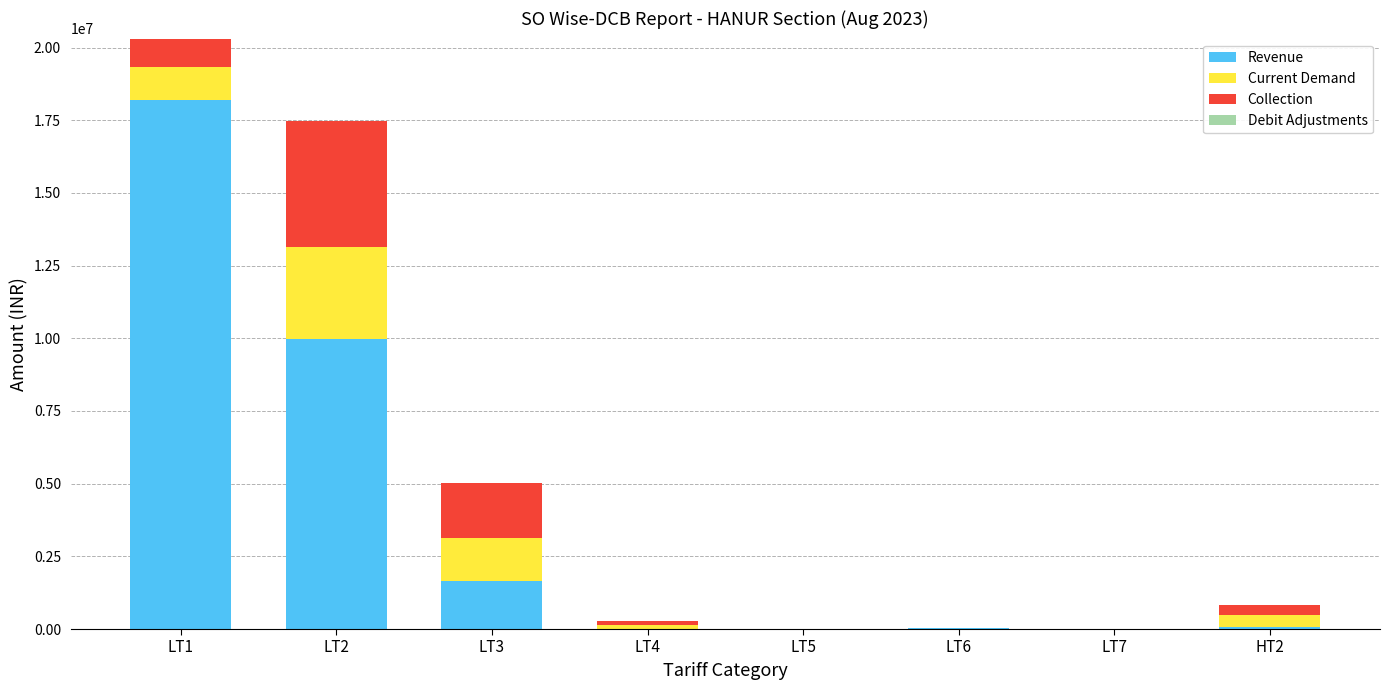

How many series are shown in this chart?

3